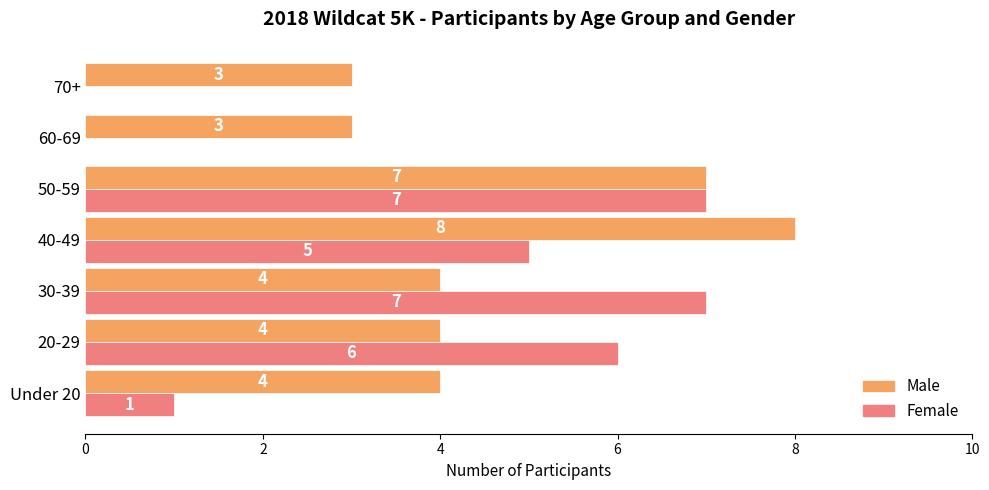

Which label corresponds to the largest value in the chart?

40-49